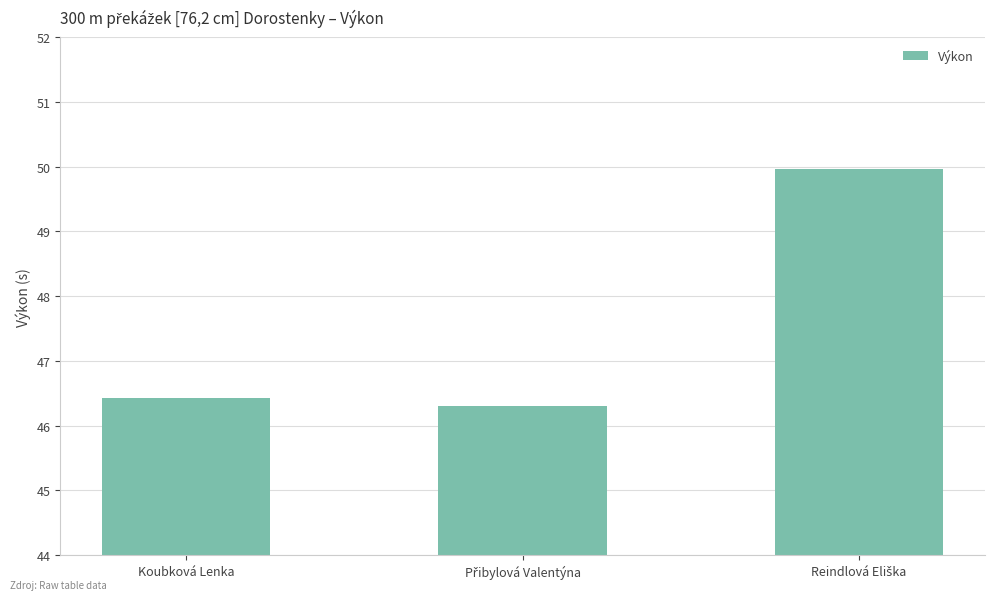

What is the greatest value displayed?

50.0